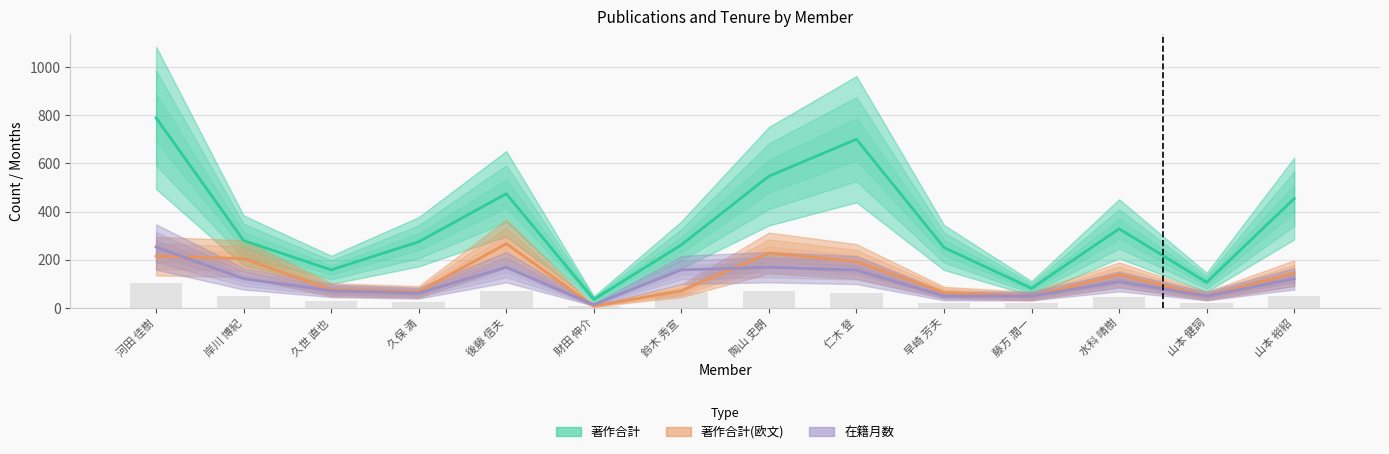

What is the difference between the second highest and minimum values in the 著作合計 series?

667